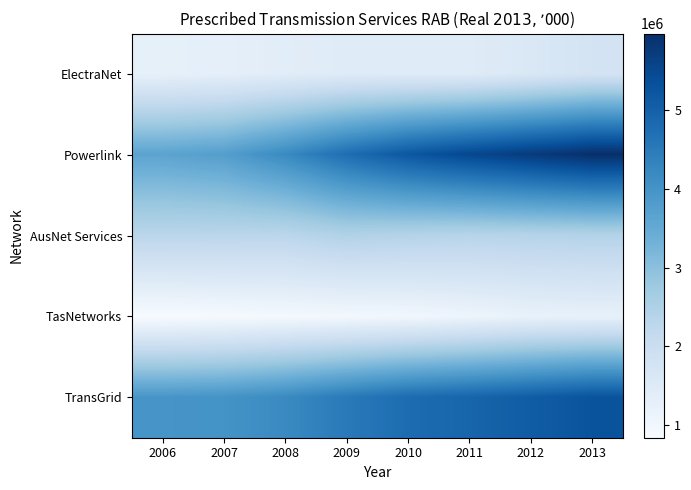

Between 2008 and 2012, which series saw the biggest shift?

Powerlink